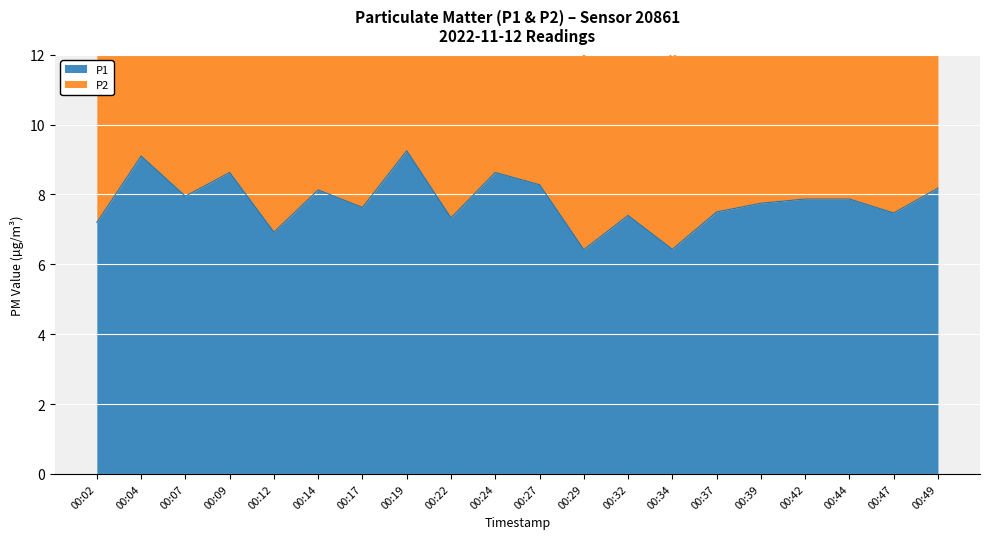

How many data points are less than 7?

3